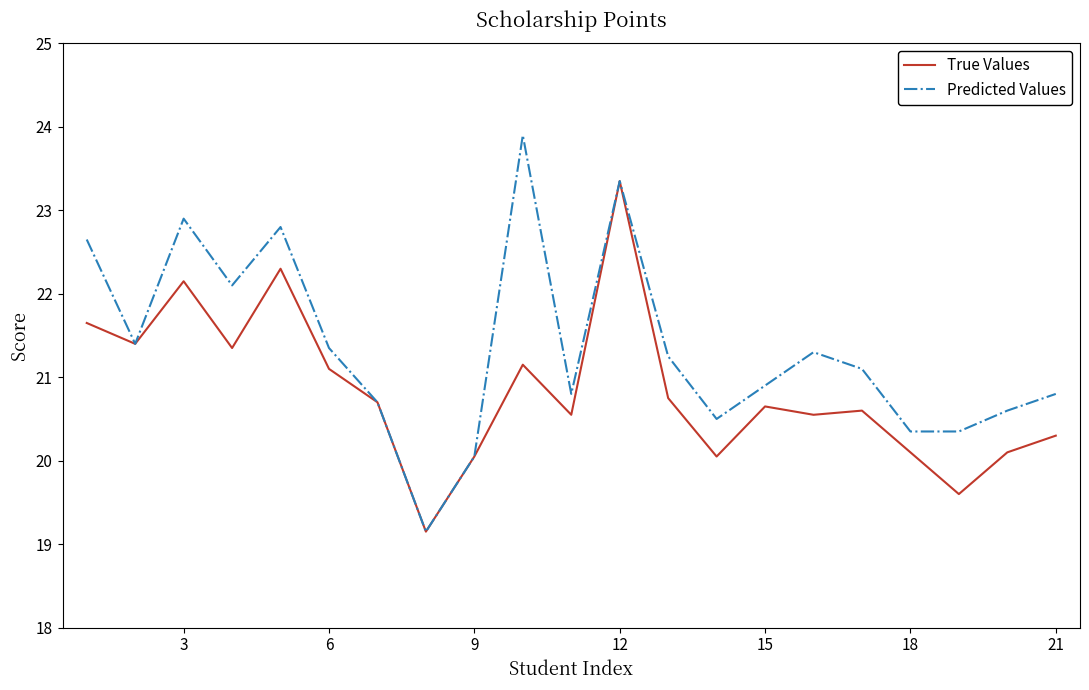

Which series has the largest total across all categories?

Predicted Values